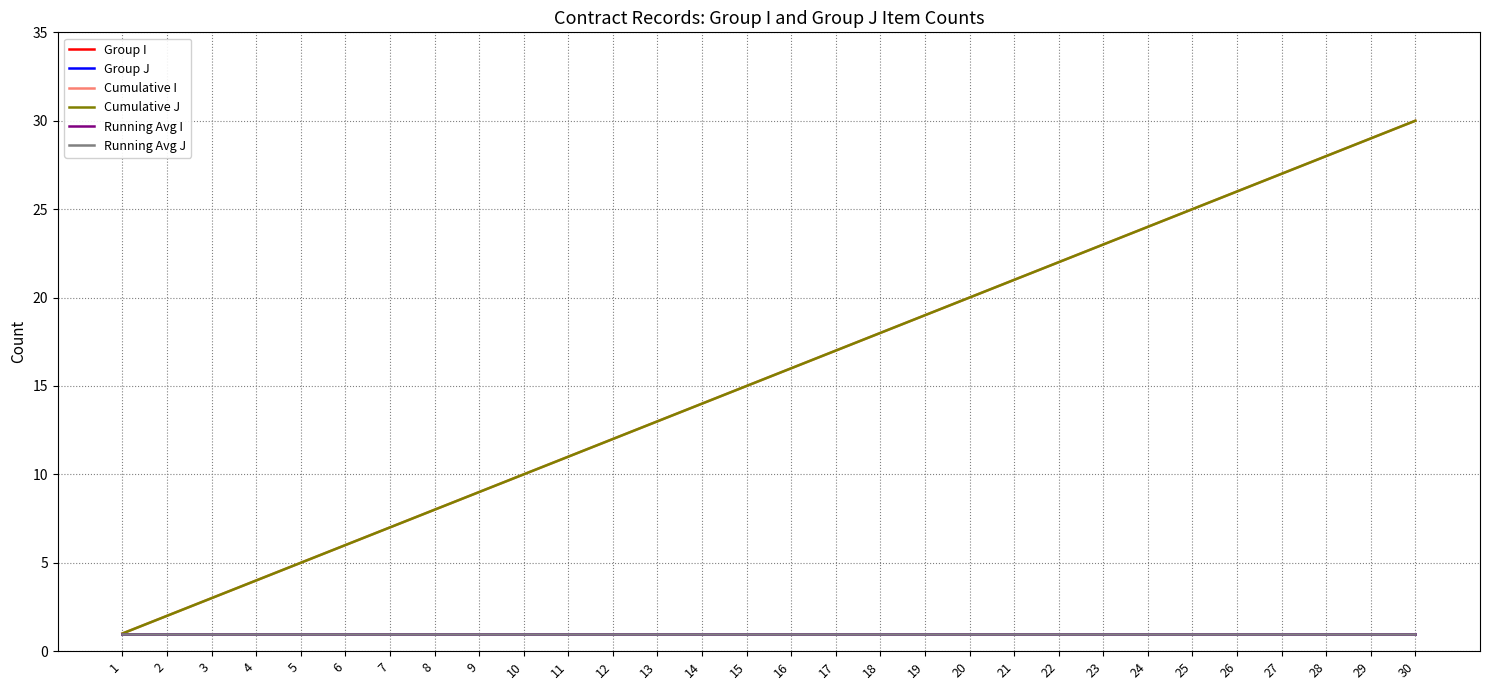

At which category does the chart reach its peak across all series?

30